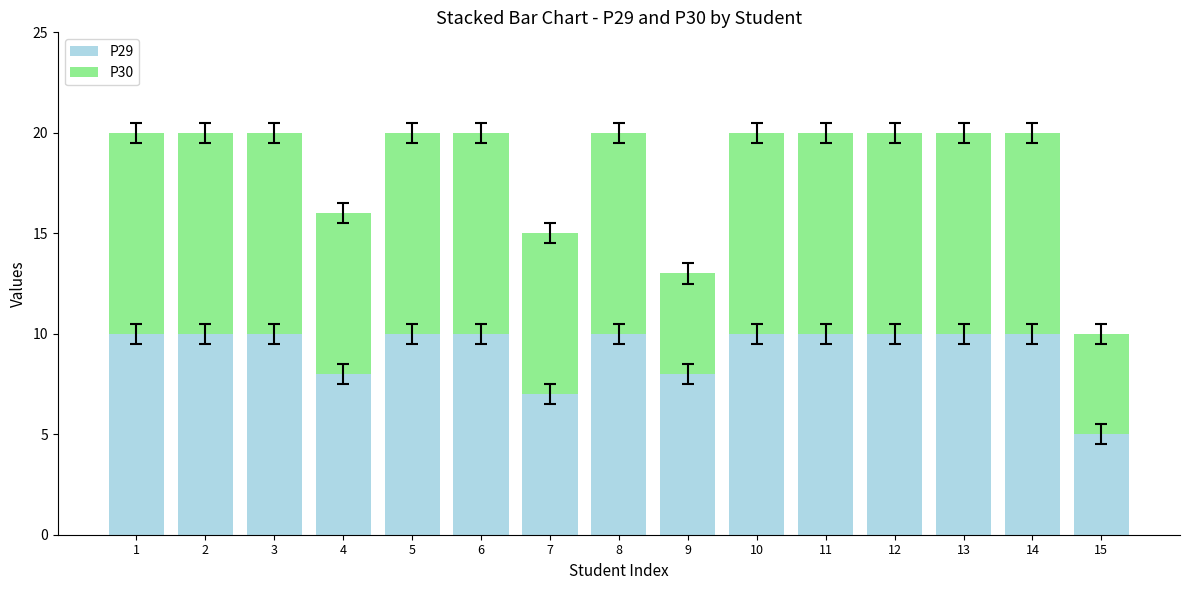

Reading left to right, what are the values for P29?

10	10	10	8	10	10	7	10	8	10	10	10	10	10	5